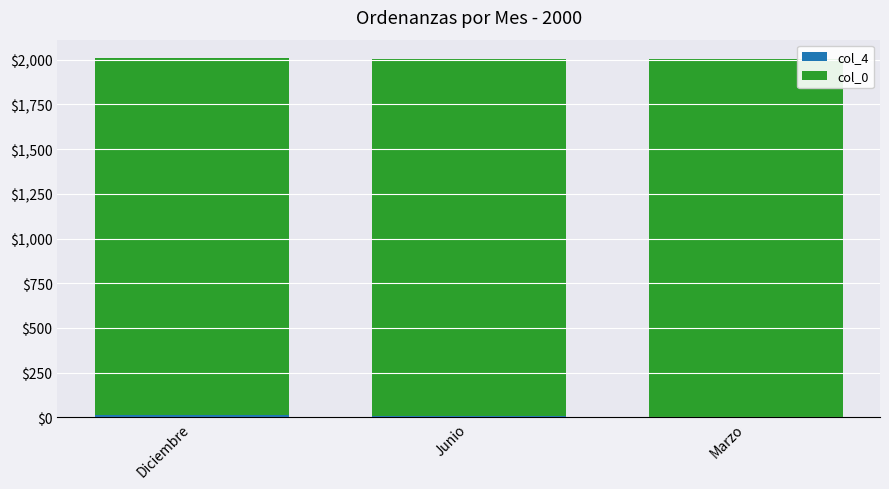

Are the bars grouped side by side (vs. stacked)?

No